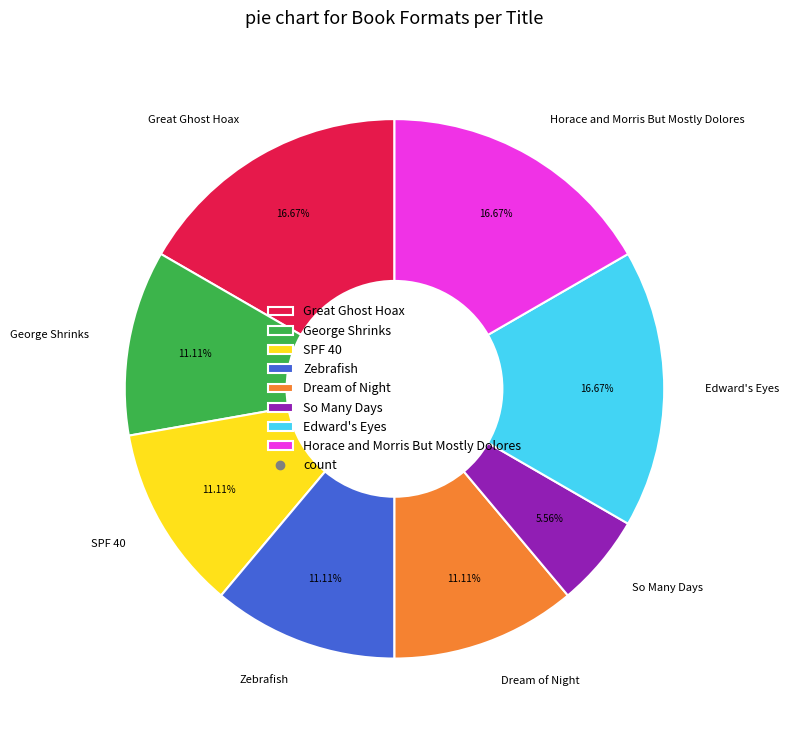

Which slice is the smallest?

So Many Days